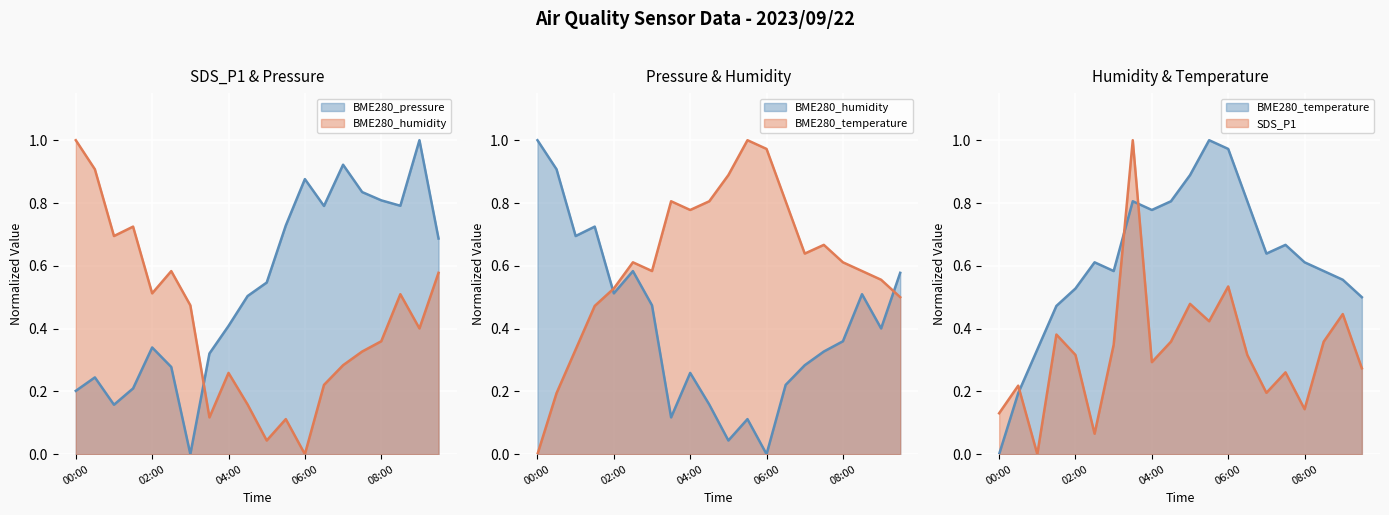

Reading left to right, extract all data points from this chart.

BME280_pressure: 0.2	0.2	0.2	0.2	0.3	0.3	0.0	0.3	0.4	0.5	0.5	0.7	0.9	0.8	0.9	0.8	0.8	0.8	1.0	0.7
BME280_humidity: 1.0	0.9	0.7	0.7	0.5	0.6	0.5	0.1	0.3	0.2	0.0	0.1	0.0	0.2	0.3	0.3	0.4	0.5	0.4	0.6
BME280_temperature: 0.0	0.2	0.3	0.5	0.5	0.6	0.6	0.8	0.8	0.8	0.9	1.0	1.0	0.8	0.6	0.7	0.6	0.6	0.6	0.5
SDS_P1: 0.1	0.2	0.0	0.4	0.3	0.1	0.3	1.0	0.3	0.4	0.5	0.4	0.5	0.3	0.2	0.3	0.1	0.4	0.4	0.3